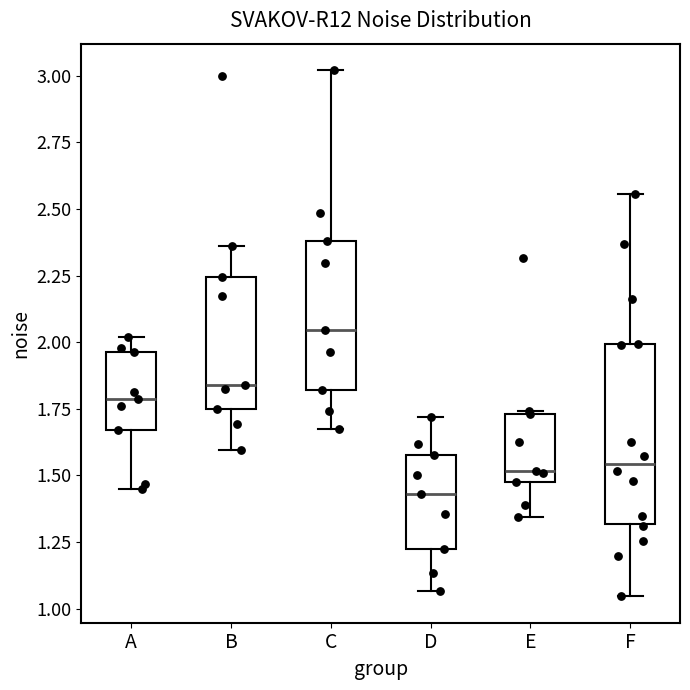

Reading left to right, read every box against the y-axis: the position of its median line, the range the box covers, and the ends of its whiskers. The values are not printed on the chart, so give them approximately, as read against the axis.

A: median 1.80, box 1.65 to 1.95, whiskers 1.45 to 2.00
B: median 1.85, box 1.75 to 2.25, whiskers 1.60 to 2.35
C: median 2.05, box 1.80 to 2.40, whiskers 1.65 to 3.00
D: median 1.45, box 1.20 to 1.60, whiskers 1.05 to 1.70
E: median 1.50, box 1.45 to 1.75, whiskers 1.35 to 1.75
F: median 1.55, box 1.30 to 2.00, whiskers 1.05 to 2.55